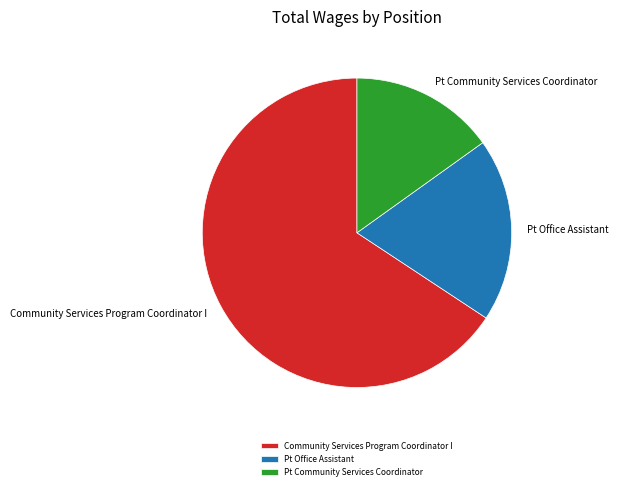

Which has a higher value, Community Services Program Coordinator I or Pt Office Assistant?

Community Services Program Coordinator I